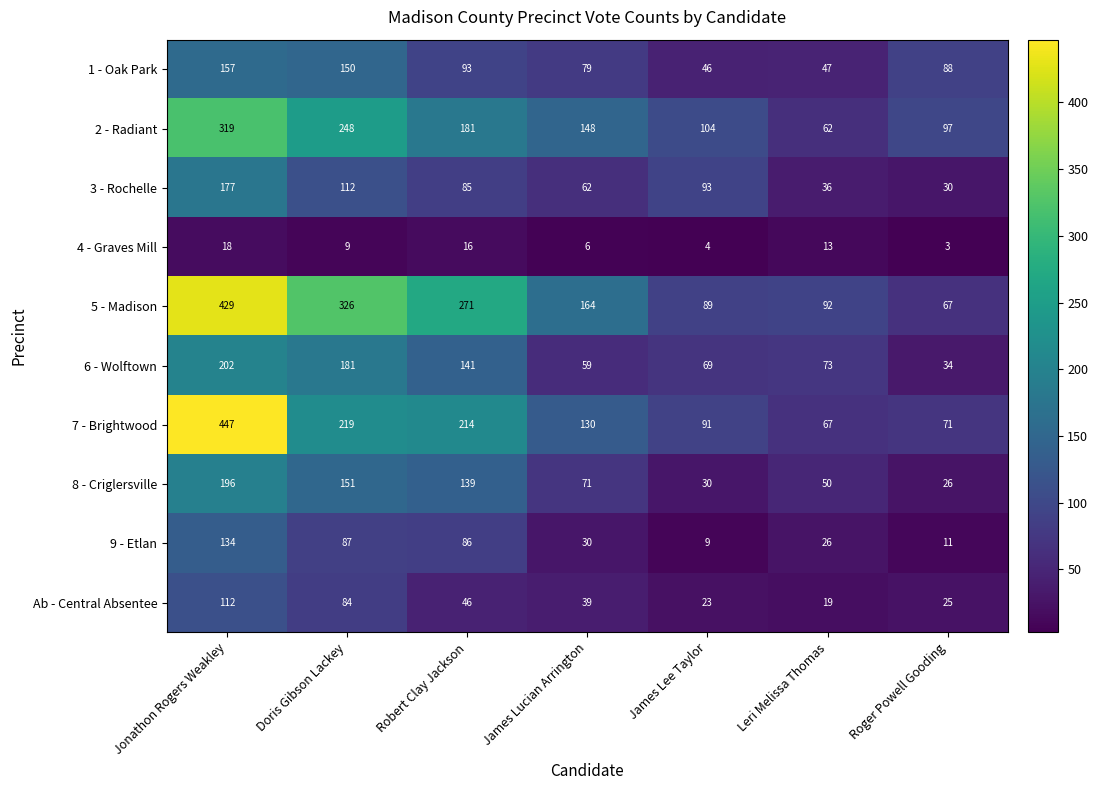

The value of 1 - Oak Park at Robert Clay Jackson is 93. True or false?

True